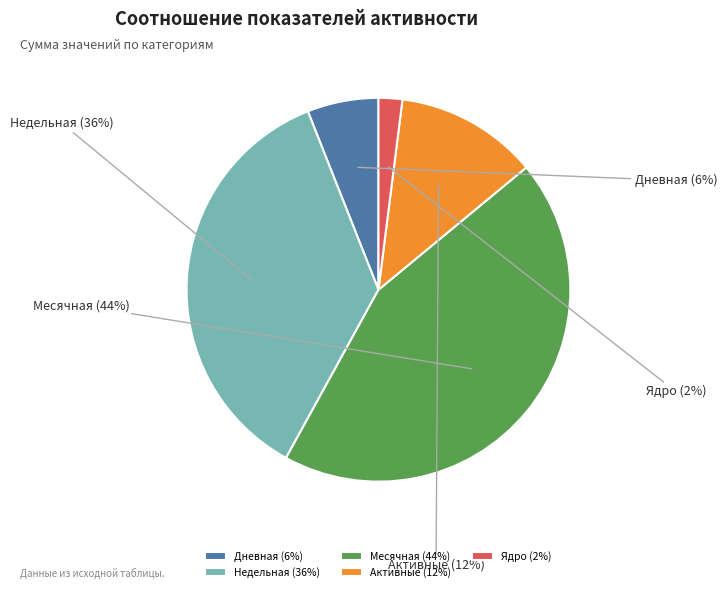

How many slices are in this pie chart?

5